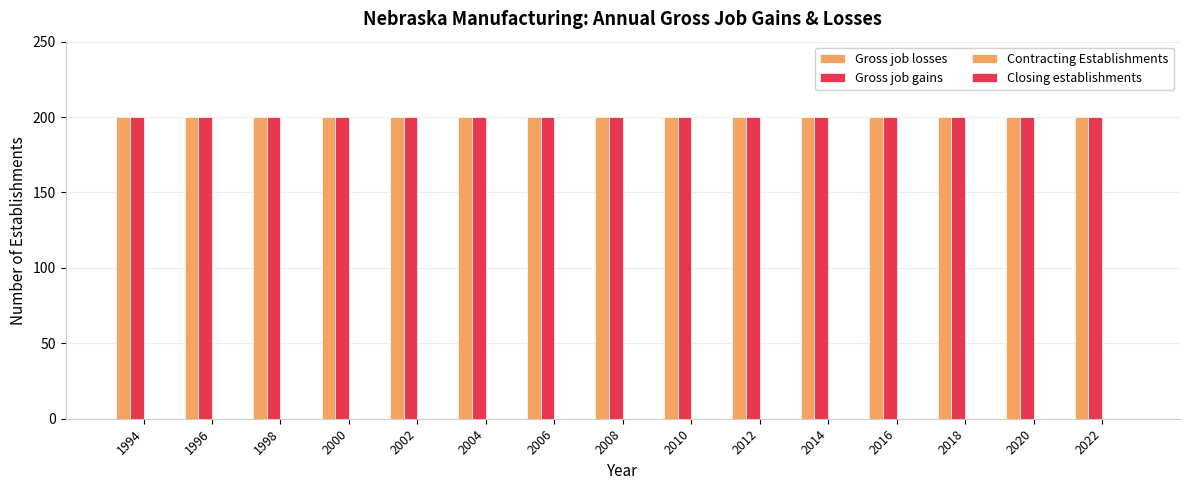

Reading left to right, list all the values displayed in this chart.

Gross job losses: 200	200	200	200	200	200	200	200	200	200	200	200	200	200	200
Gross job gains: 200	200	200	200	200	200	200	200	200	200	200	200	200	200	200
Contracting Establishments: 0	0	0	0	0	0	0	0	0	0	0	0	0	0	0
Closing establishments: 0	0	0	0	0	0	0	0	0	0	0	0	0	0	0